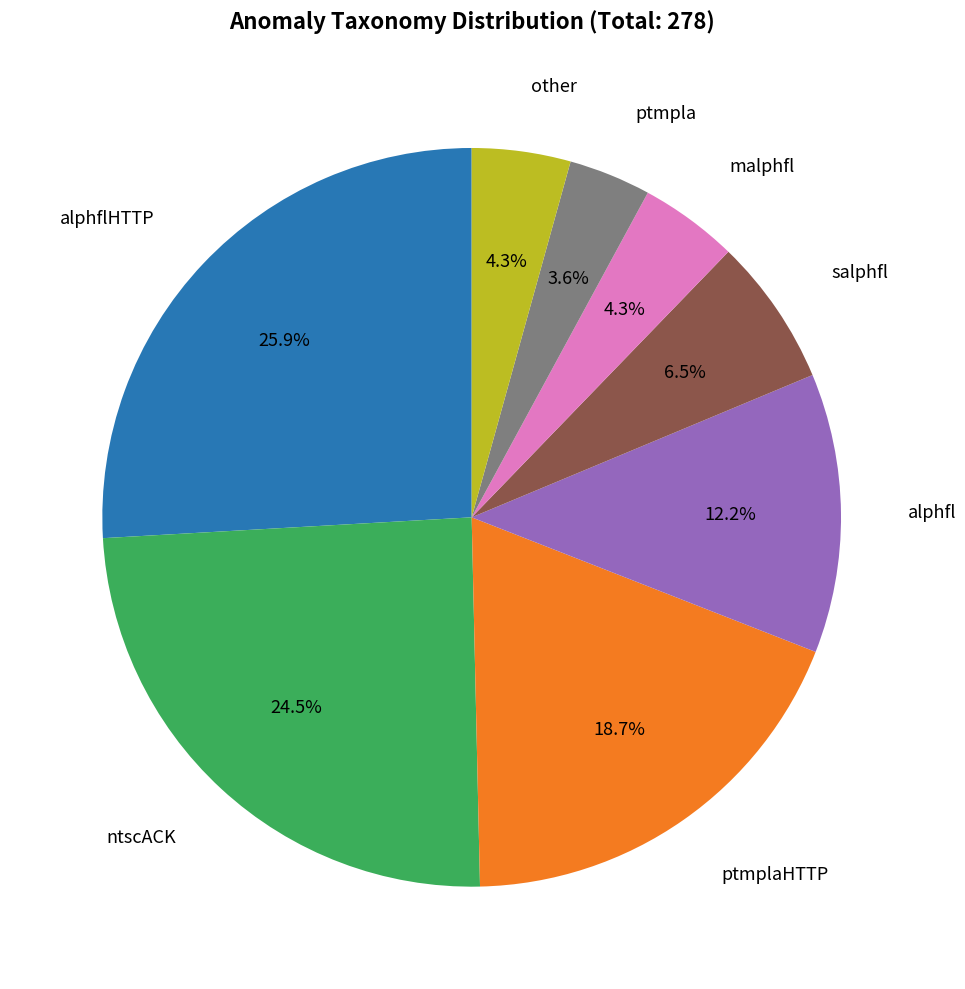

Count the number of slices in the pie.

8